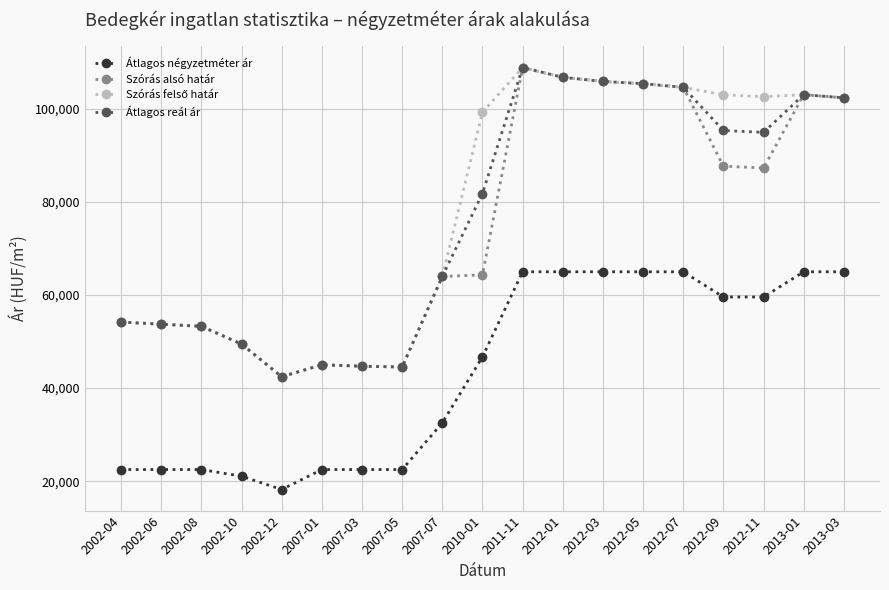

Which label corresponds to the largest value in the chart?

2011-11